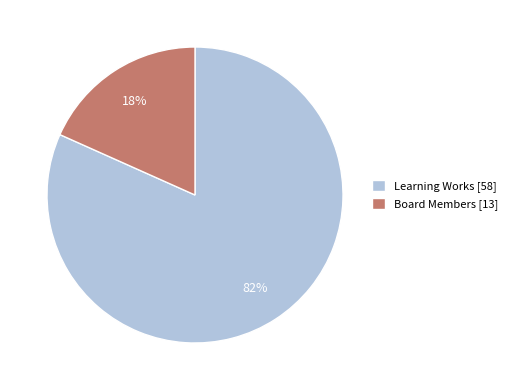

Combined, do Learning Works and Board Members account for over 50%?

Yes